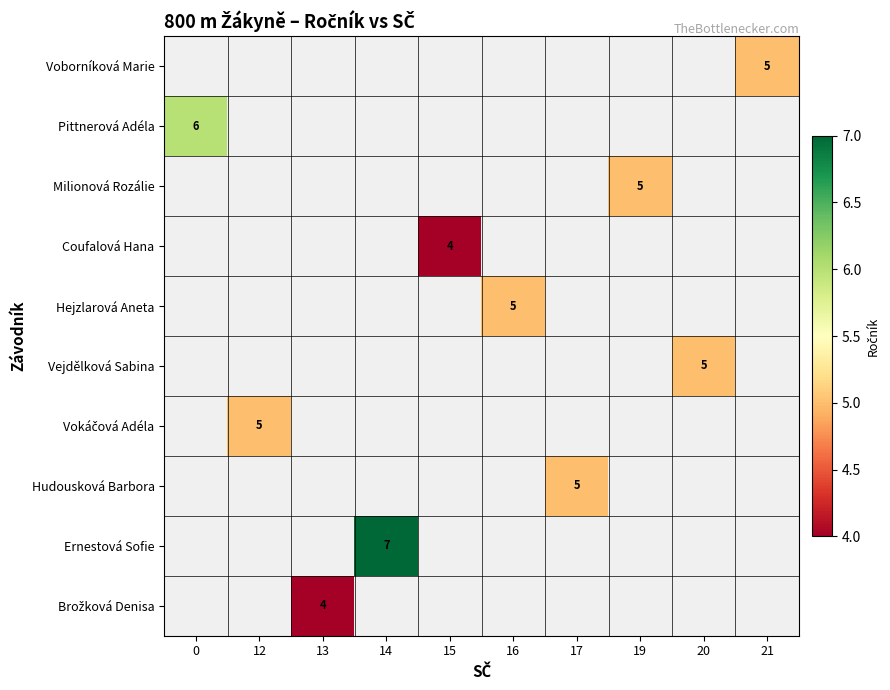

Is it true that Vejdělková Sabina equals 5 at 20?

True